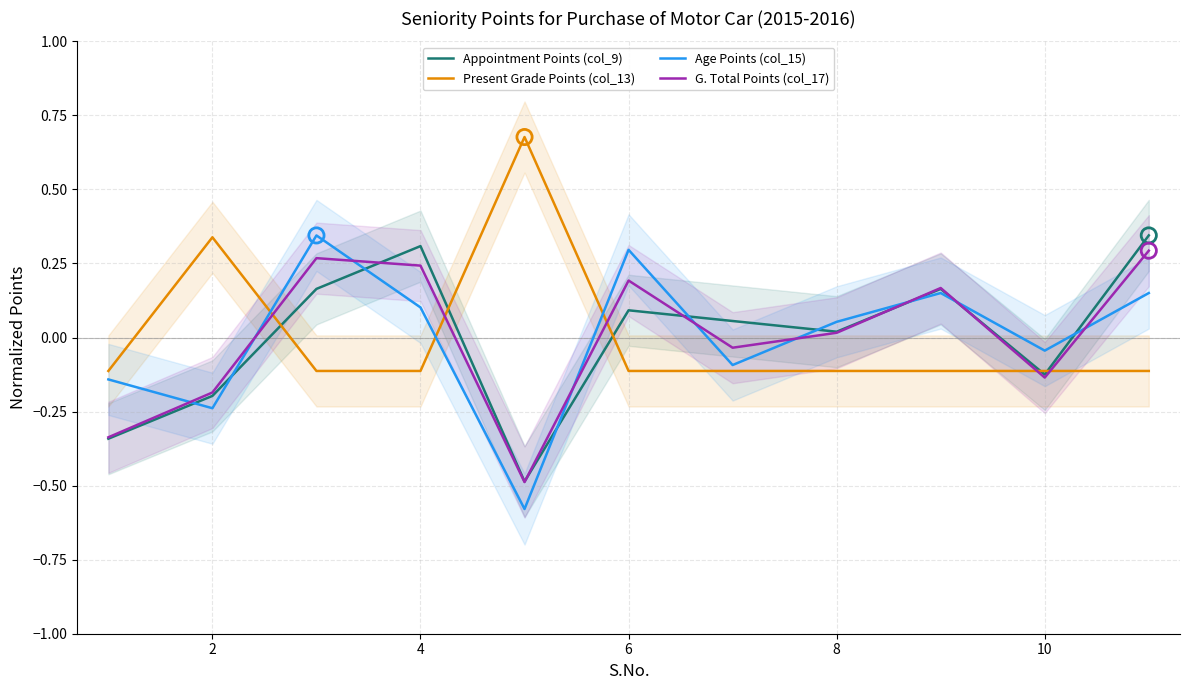

True or false: Present Grade Points (col_13) has a value of 0.1 at 2.

False